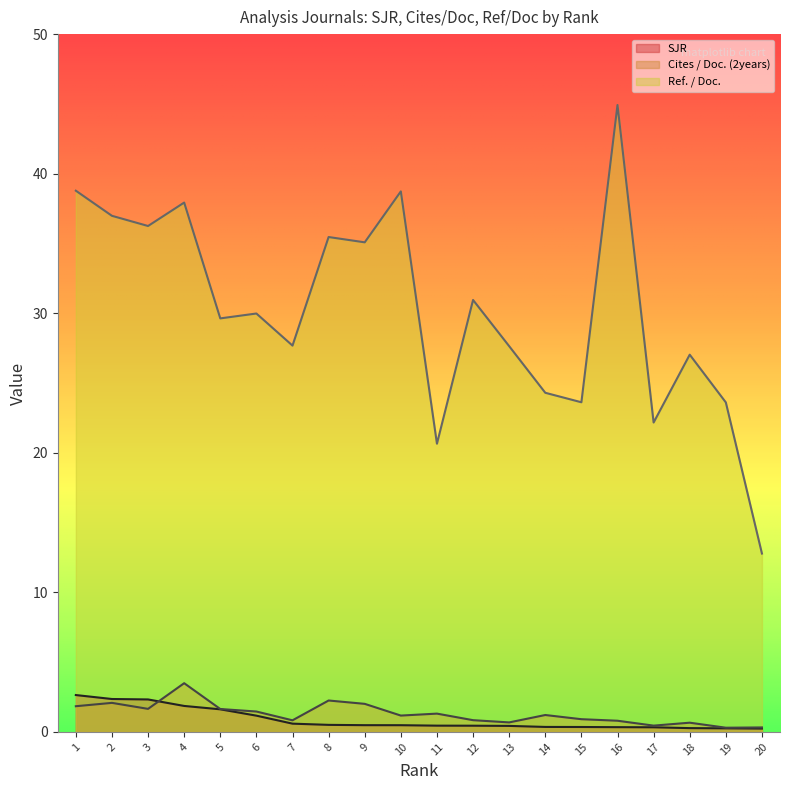

What is the sum of the Cites / Doc. (2years) values at 3 and 18?

2.3